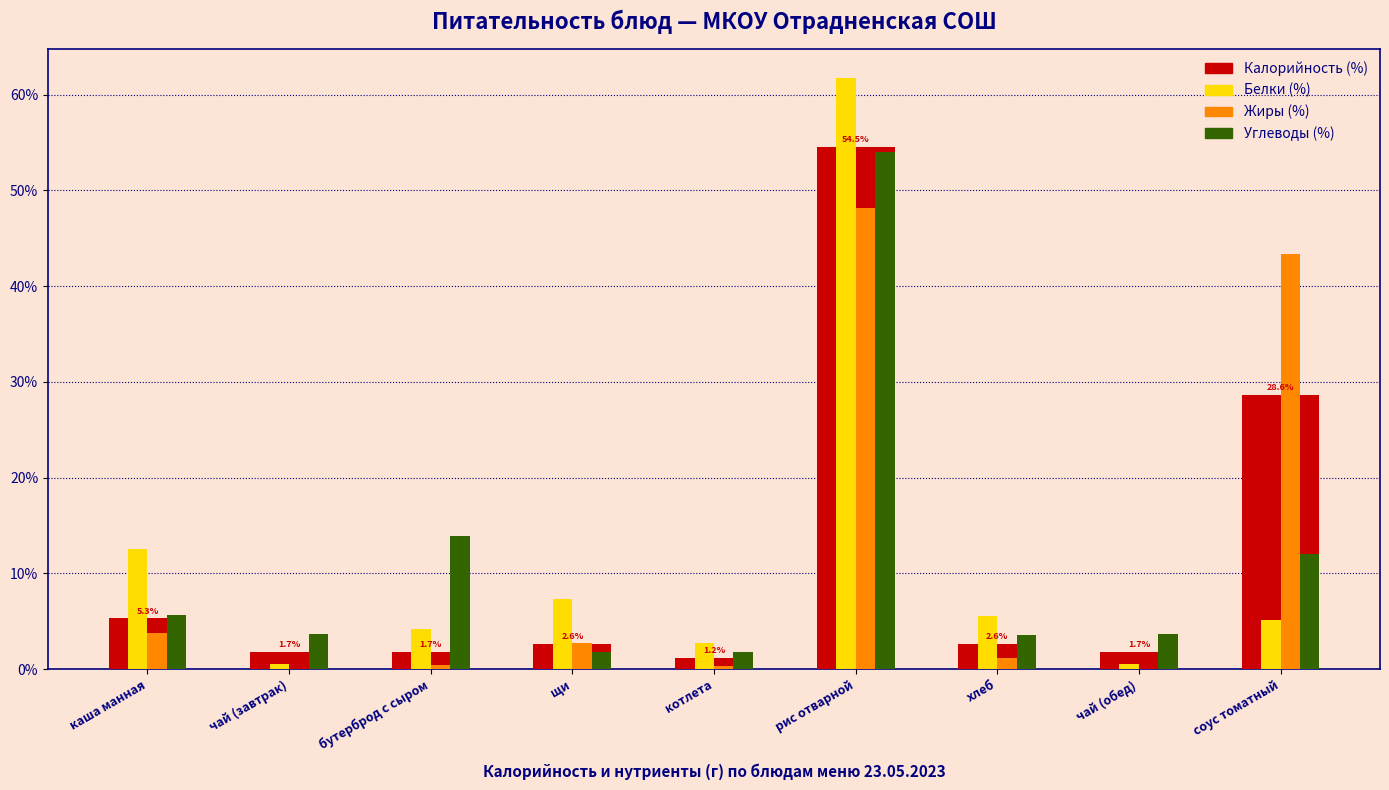

What is the sum of all Жиры (%) values?

100.0